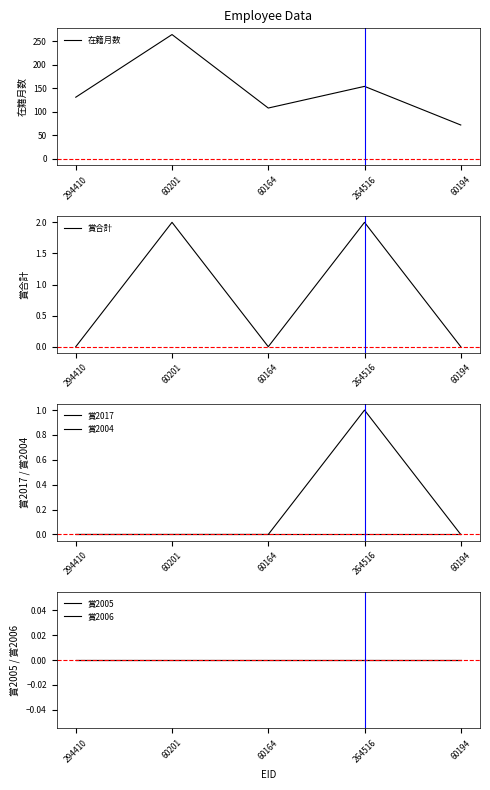

The 在籍月数 series shows 264 at 60201. True or false?

True